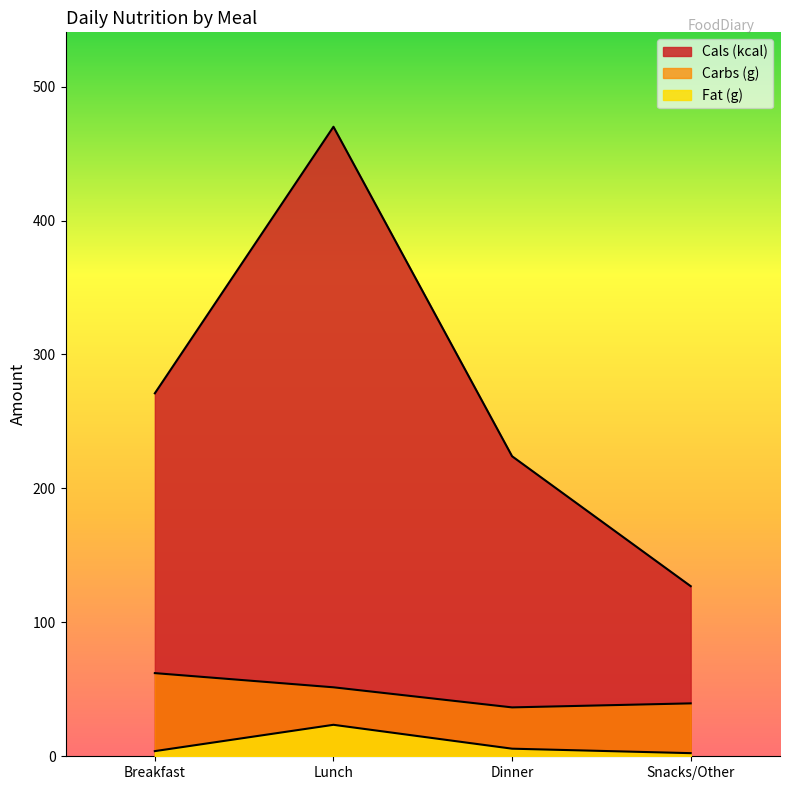

The value of Carbs (g) at Lunch is 89.8. True or false?

False